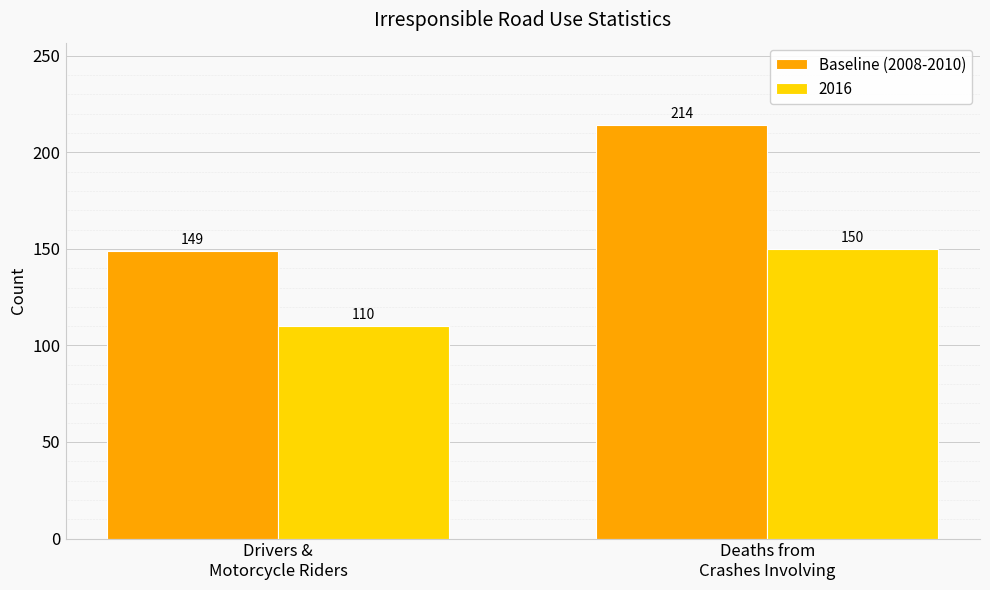

List the series in order of their overall mean, lowest first.

2016, Baseline (2008-2010)